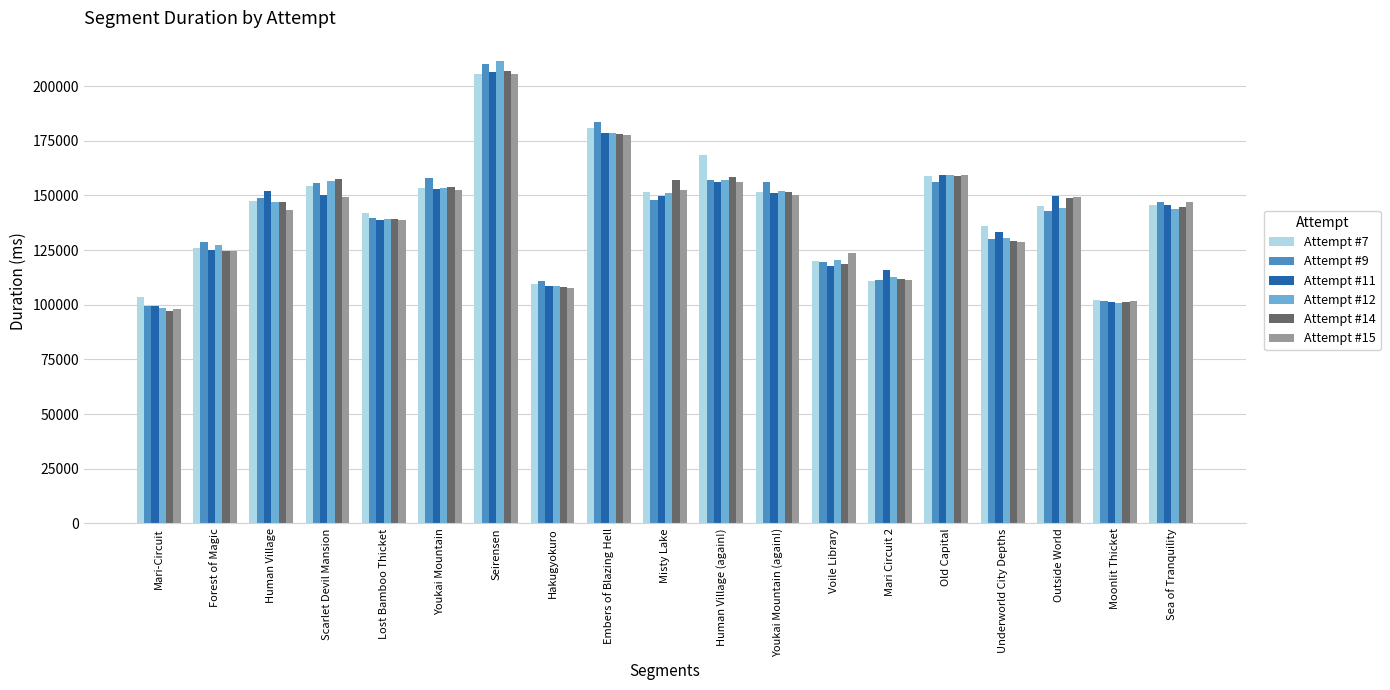

What position from the right is Voile Library?

7